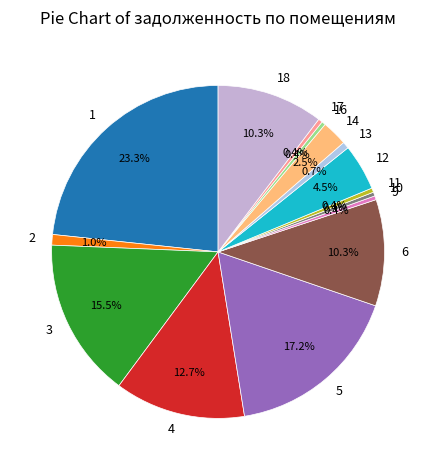

To the nearest percent, what percentage of the pie is 4?

13%